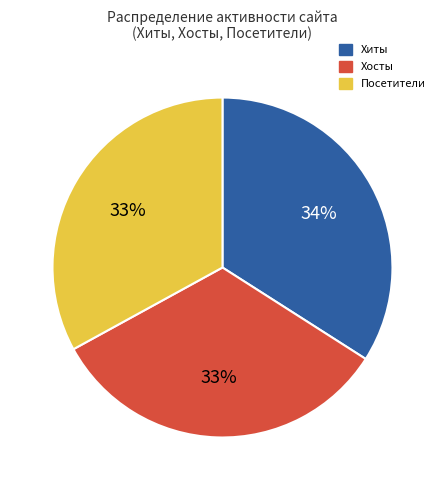

What is the largest slice in the pie chart?

Хиты